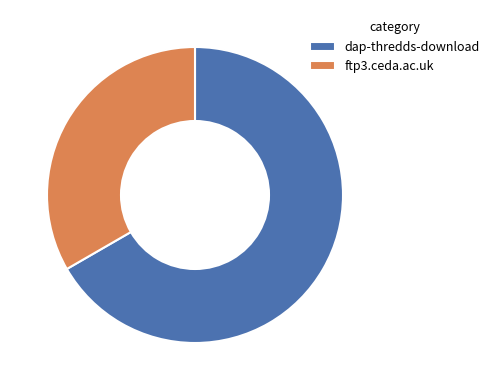

How many slices are in this pie chart?

2